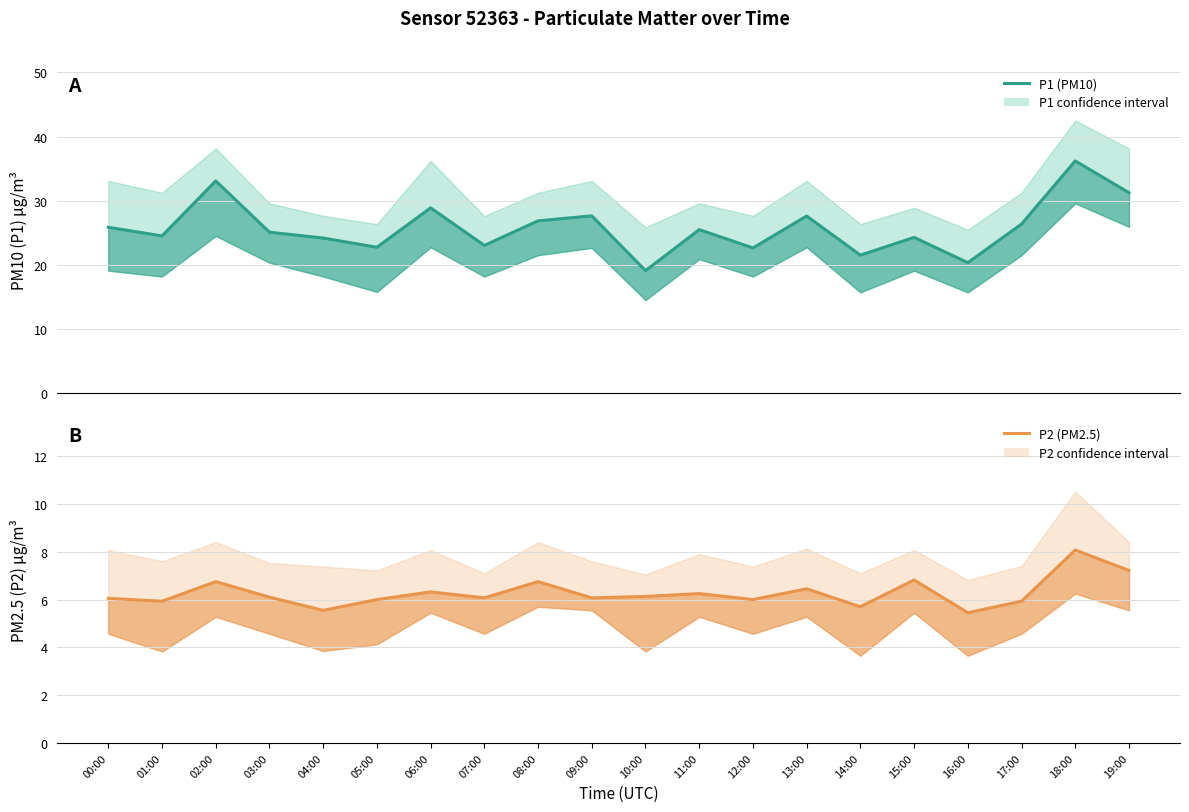

Which label corresponds to the smallest value in the chart?

16:00